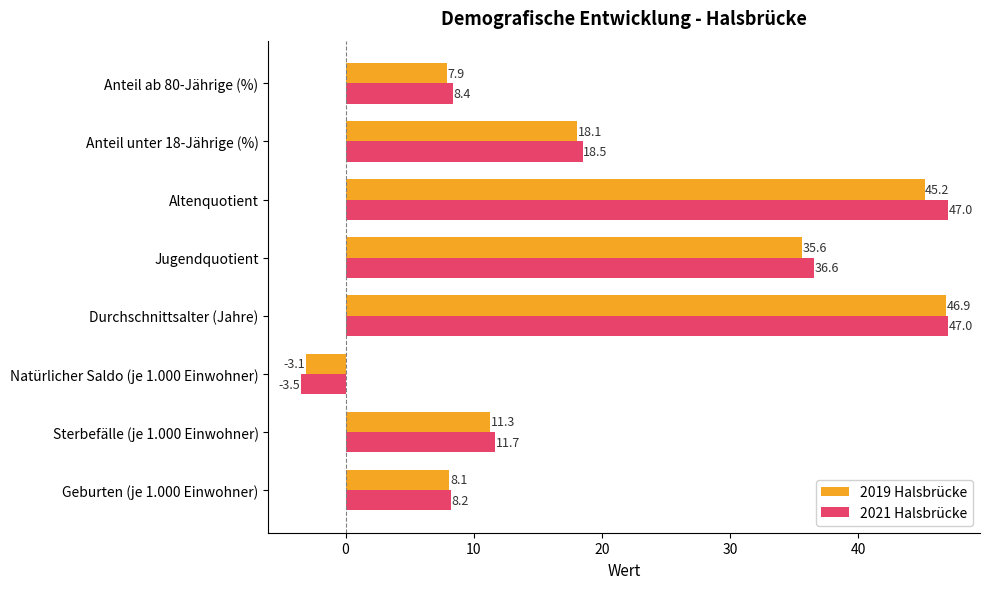

Which category has the lowest value in the 2019 Halsbrücke series?

Natürlicher Saldo (je 1.000 Einwohner)